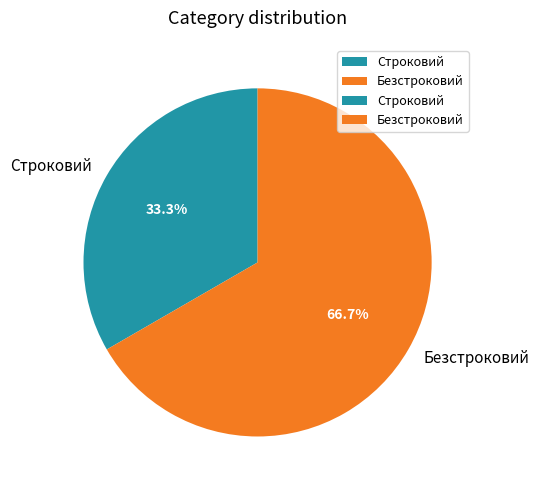

Rank the categories by value from lowest to highest.

Строковий, Безстроковий